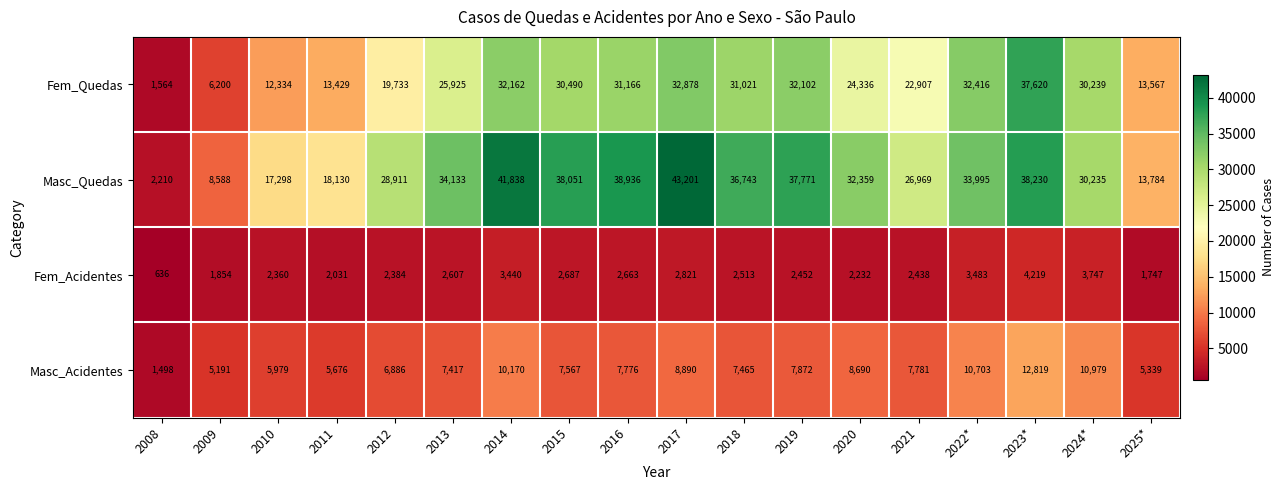

List the series in order of their overall mean, highest first.

Masc_Quedas, Fem_Quedas, Masc_Acidentes, Fem_Acidentes